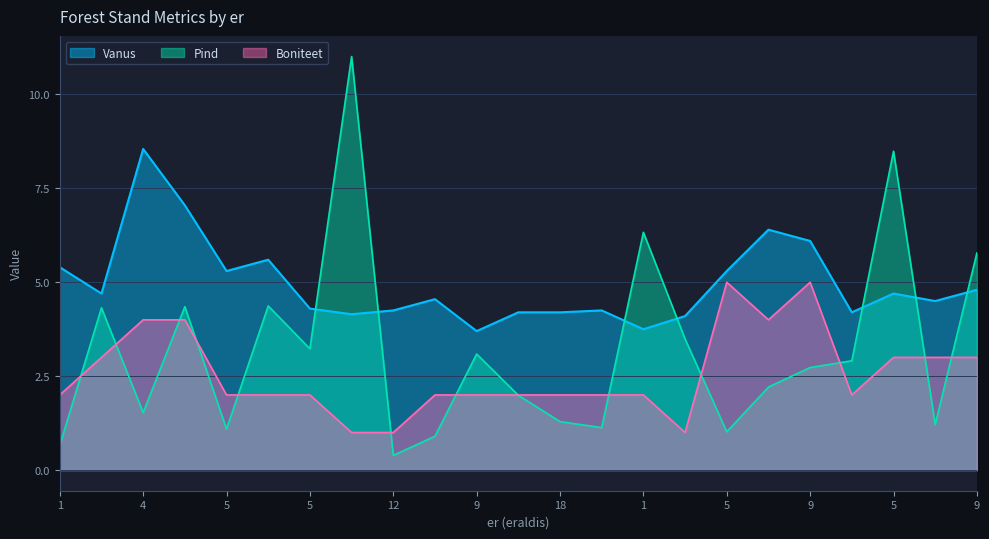

List the series in order of their overall mean, lowest first.

Boniteet, Pind, Vanus